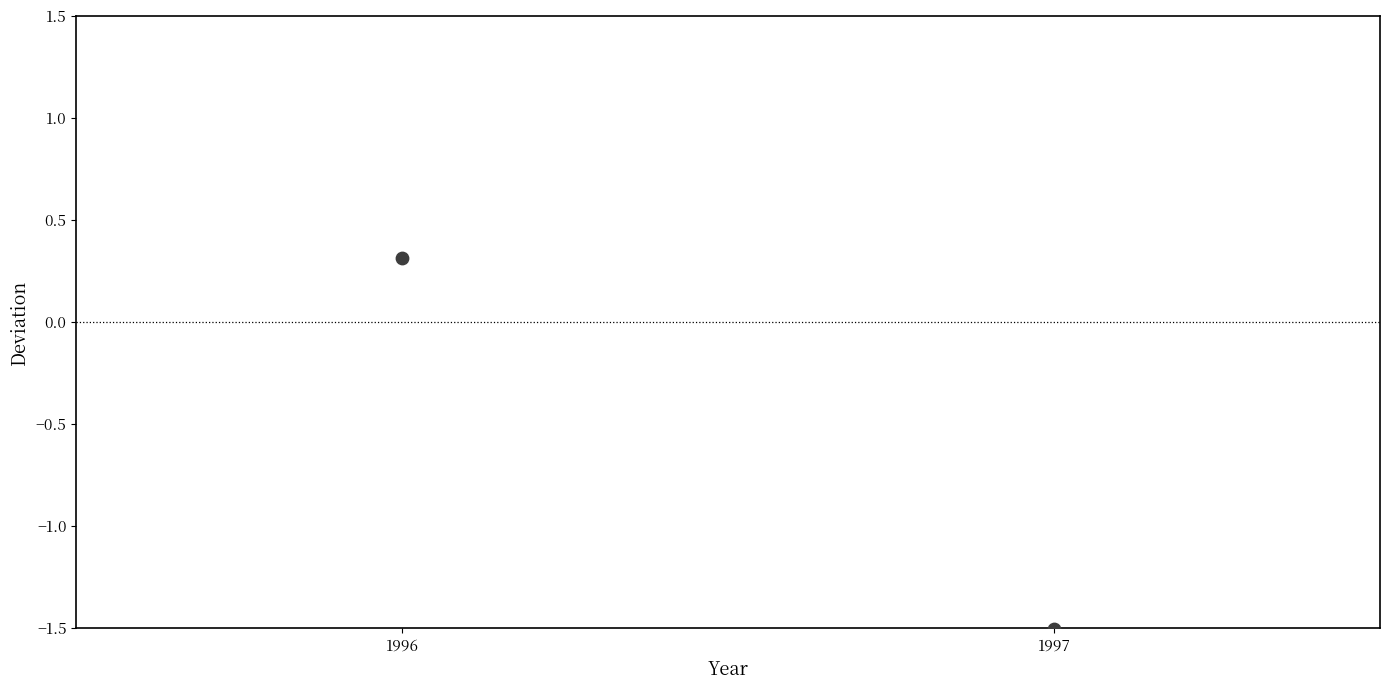

What Y value in the scatter plot is closest to 0?

0.3